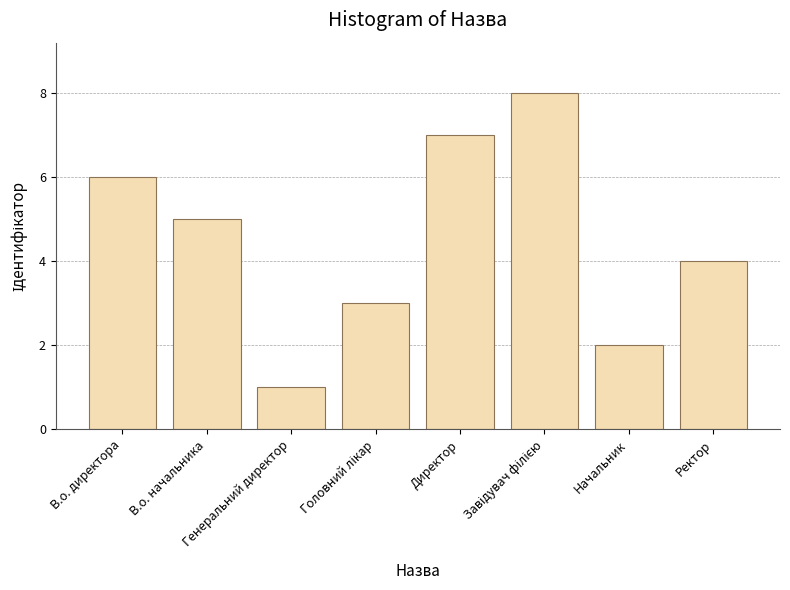

What is the ratio of the value at В.о. начальника to the value at Начальник?

2.5